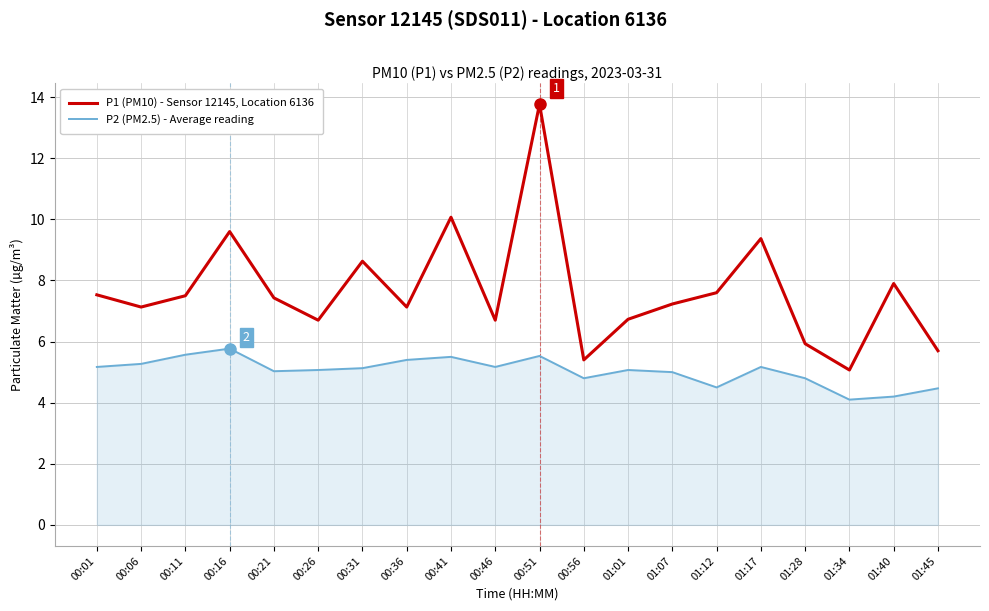

What is the minimum value for P1 (PM10) - Sensor 12145, Location 6136?

5.1